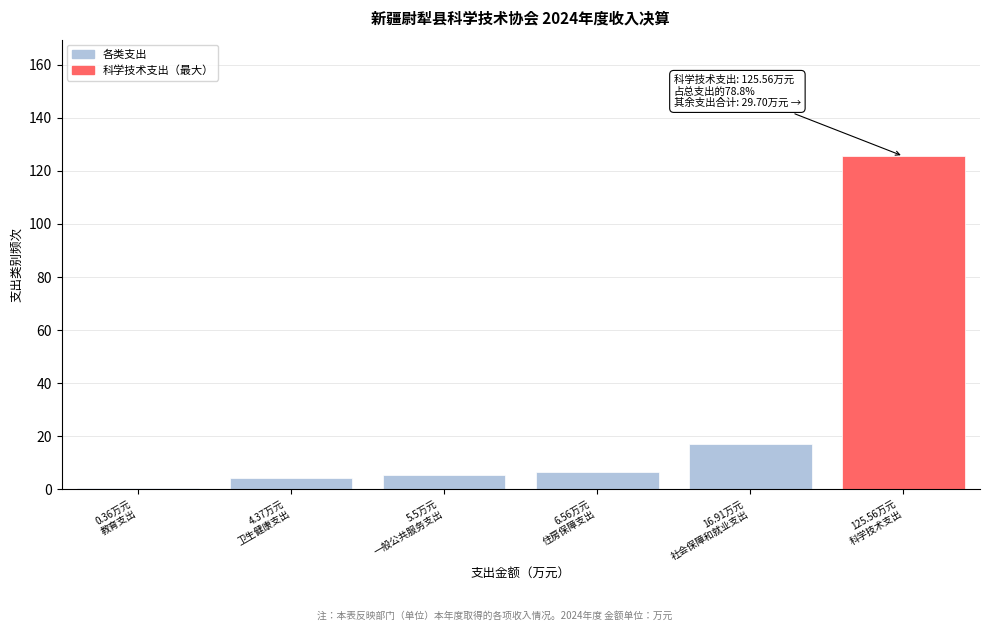

What is the greatest value displayed?

125.6